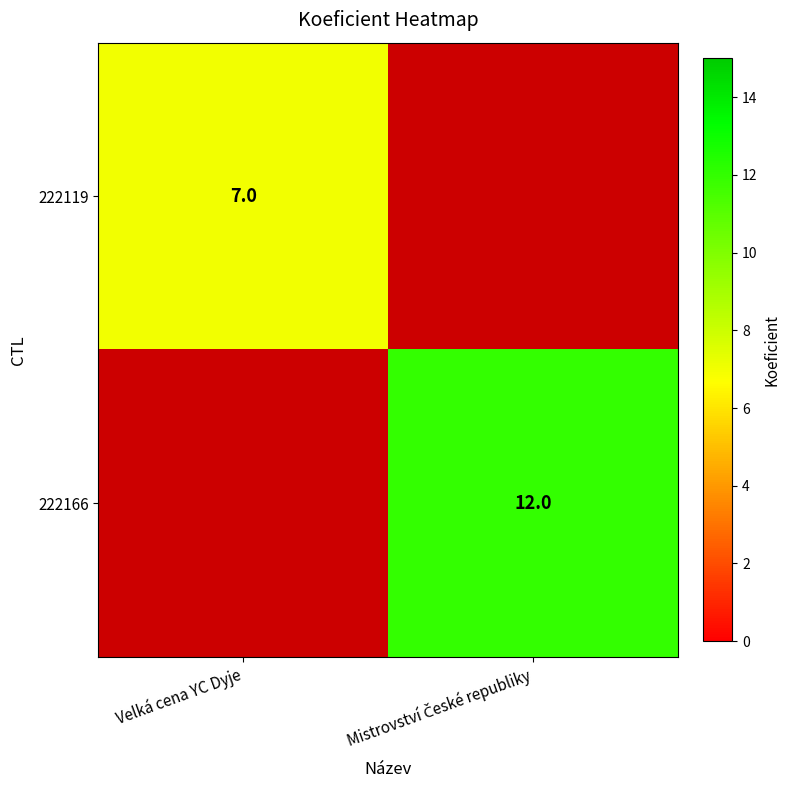

The value of 222119 at Velká cena YC Dyje is 7. True or false?

True